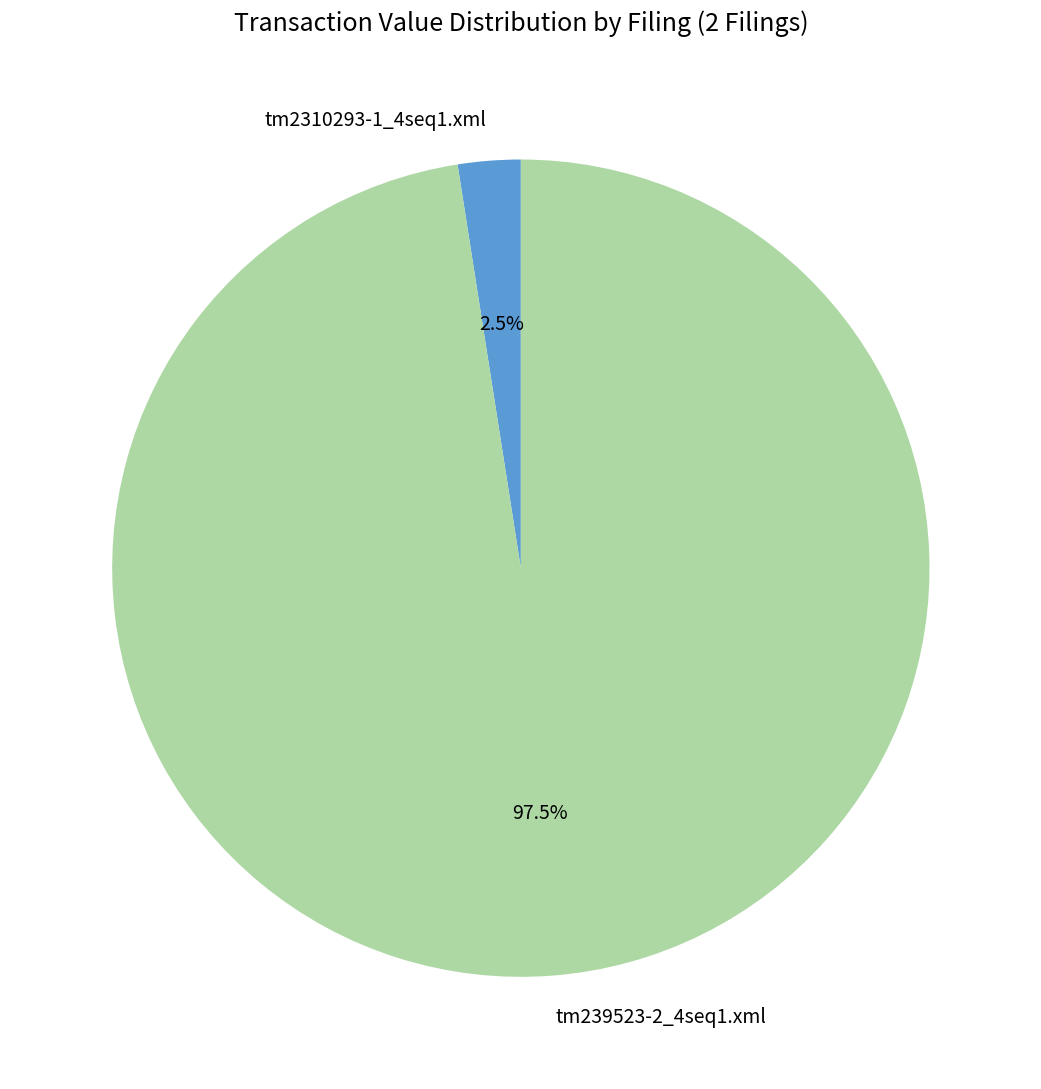

To the nearest percent, what is the combined percentage of tm239523-2_4seq1.xml and tm2310293-1_4seq1.xml?

100%